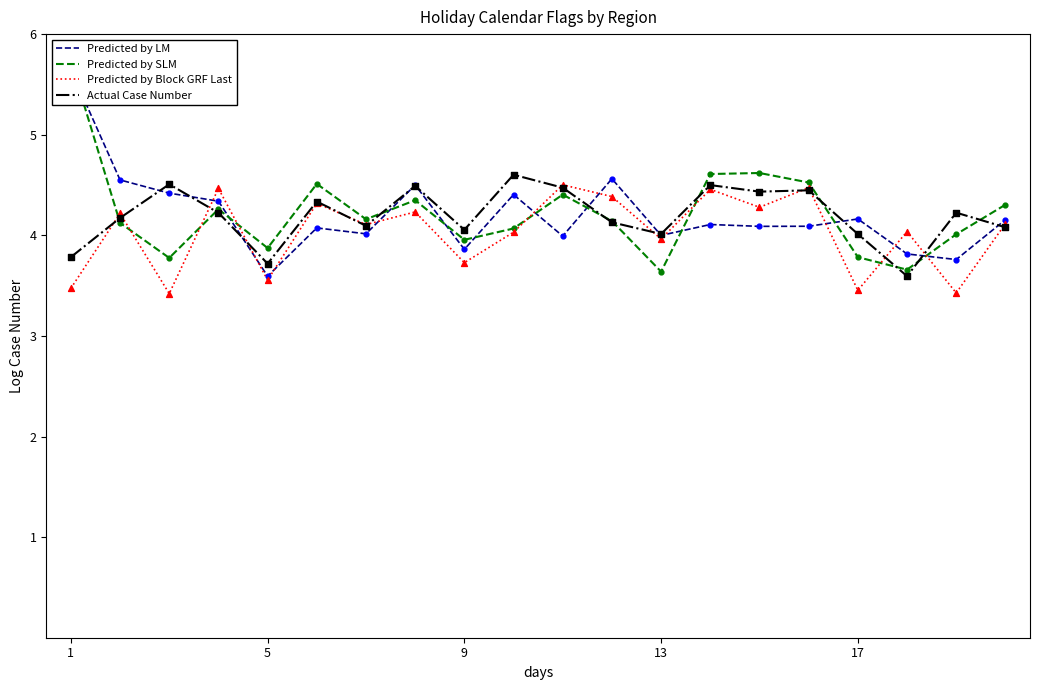

Which series contains the lowest Y value?

Predicted by Block GRF Last